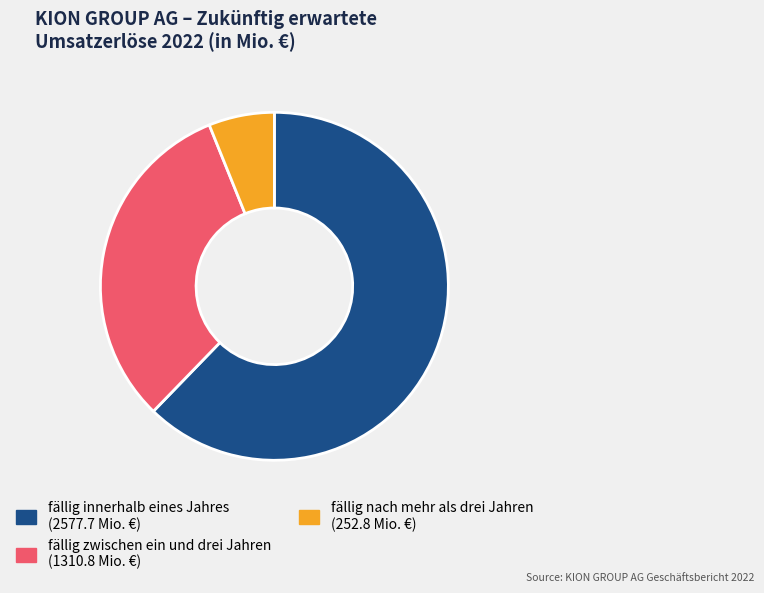

Do fällig innerhalb eines Jahres and fällig zwischen ein und drei Jahren together represent more than half of the pie?

Yes